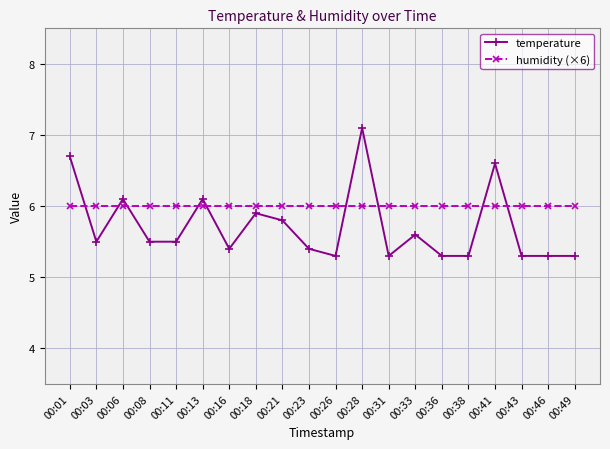

True or false: humidity (×6) has a value of 10.1 at 00:21.

False